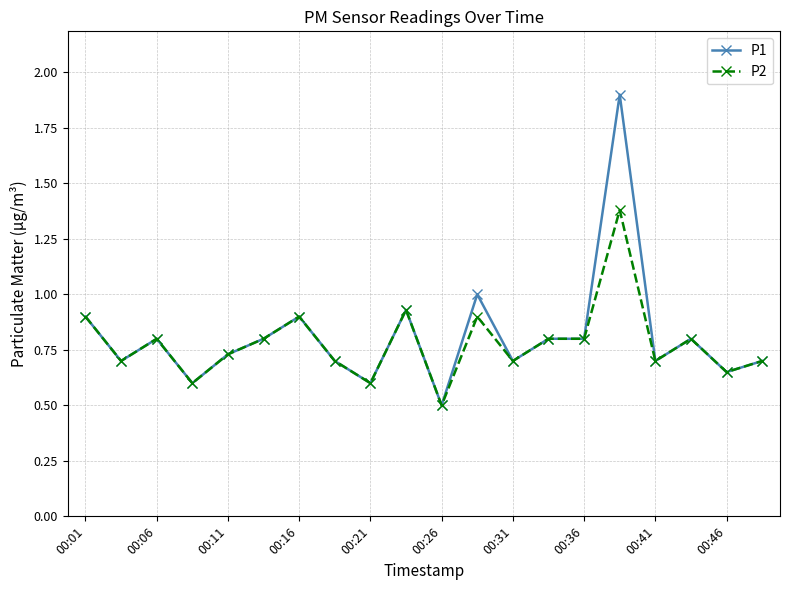

What is the smallest value displayed?

0.5